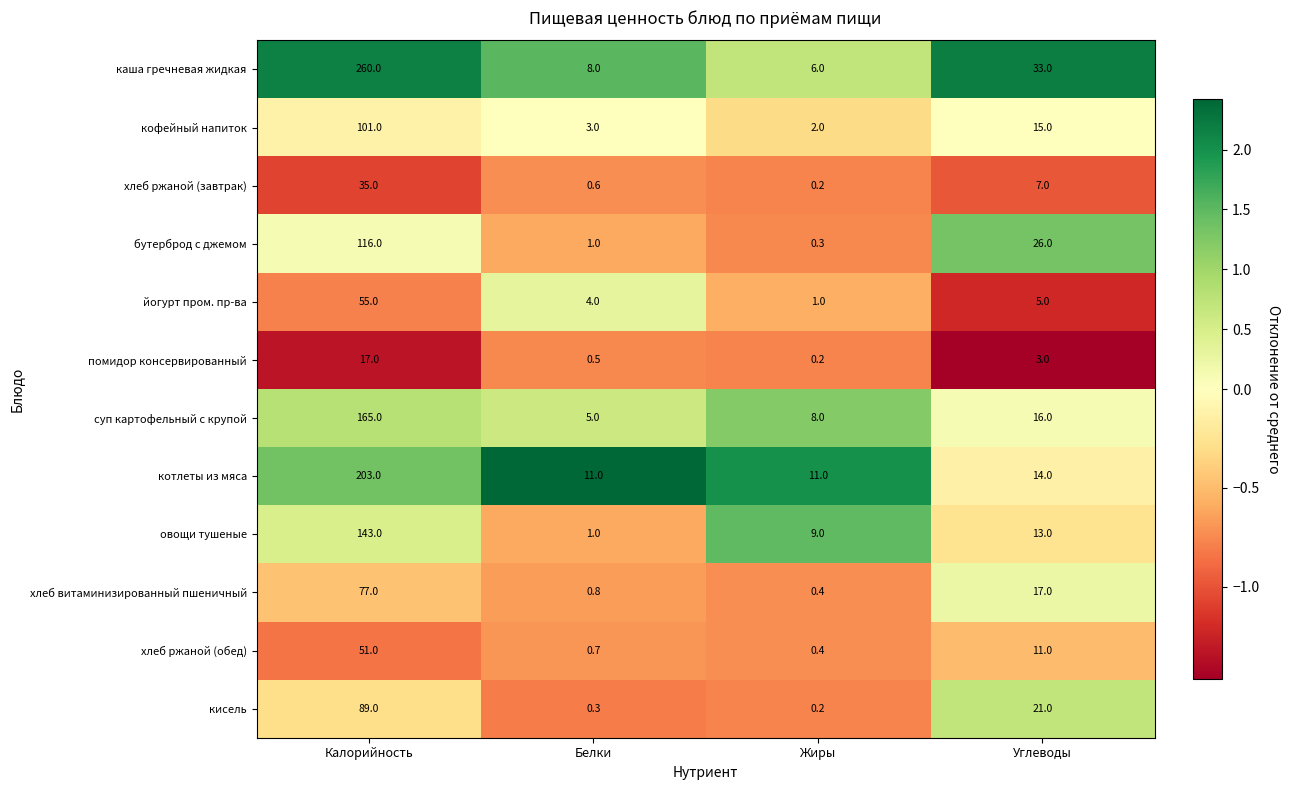

What is the minimum value shown in the chart?

0.2